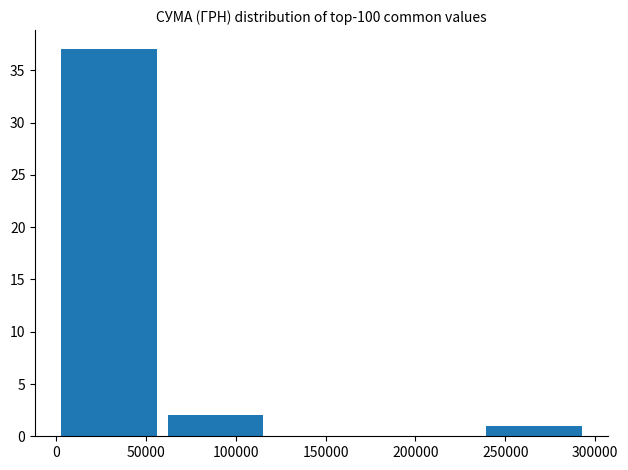

How tall is the bar that spans 0 to 60000 on the x-axis? Neither the bar edges nor the heights are printed on the chart, so give them approximately, as read against the axes.

37